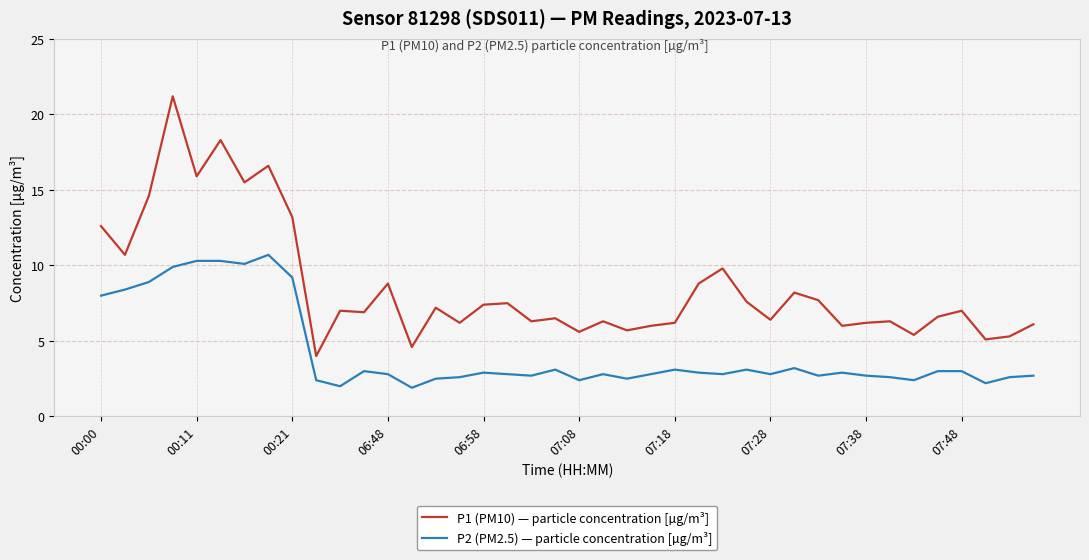

List the series in order of their peak value, highest first.

P1 (PM10) — particle concentration [µg/m³], P2 (PM2.5) — particle concentration [µg/m³]